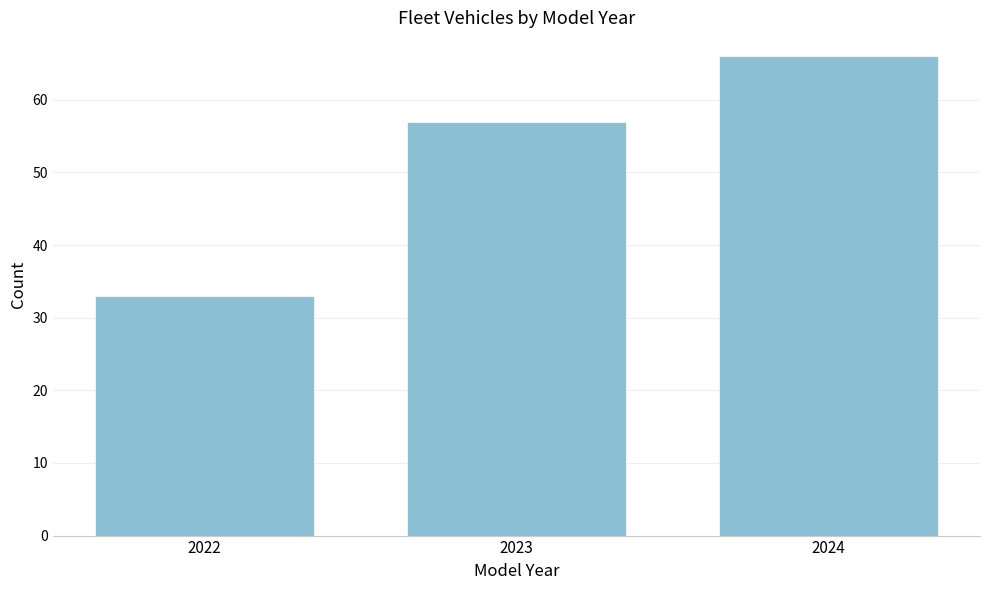

Reading left to right, list all the values displayed in this chart.

33	57	66